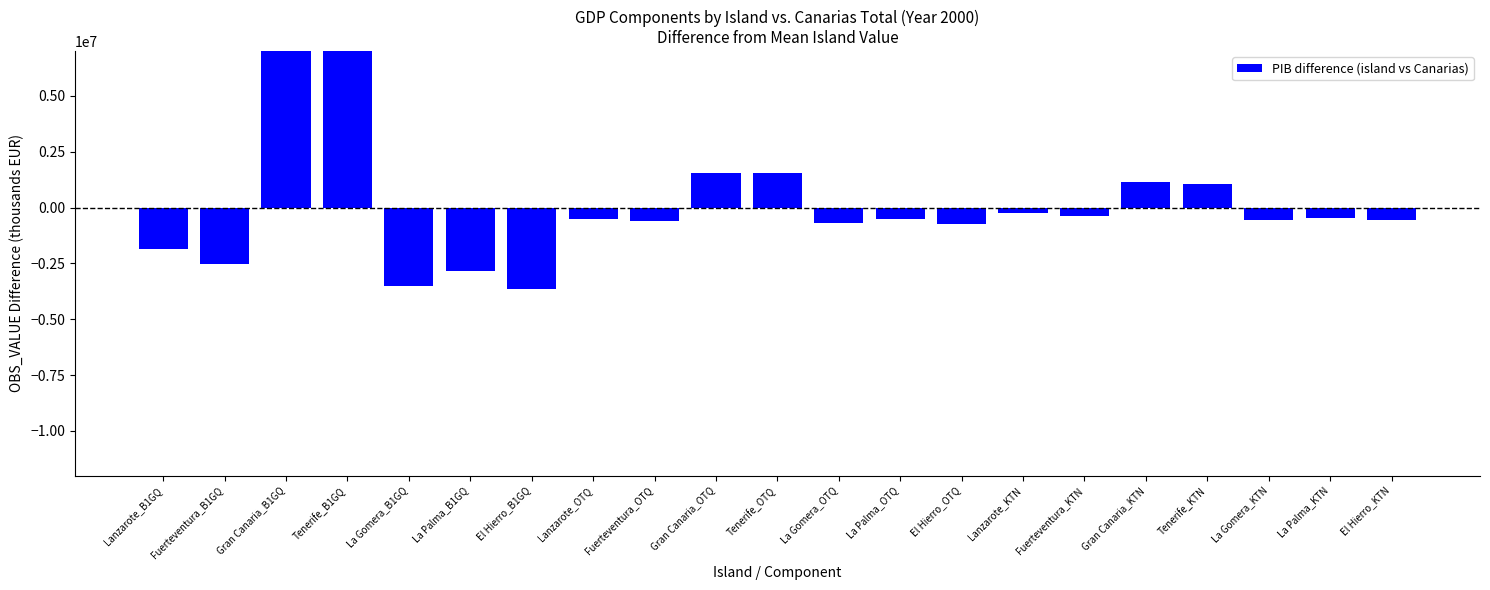

What is the value of the 8th bar from the left?

-495125.9